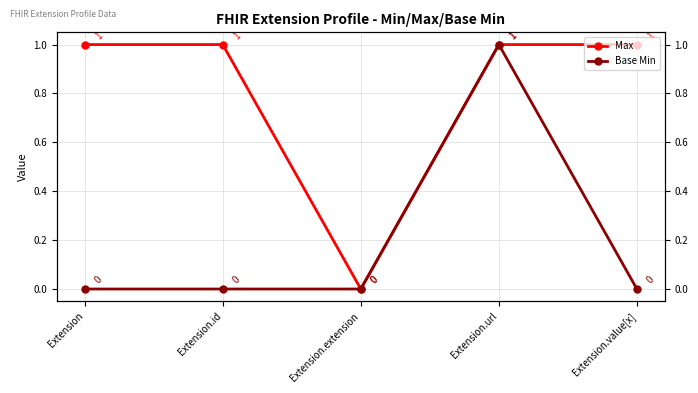

Which series has the largest total across all categories?

Max